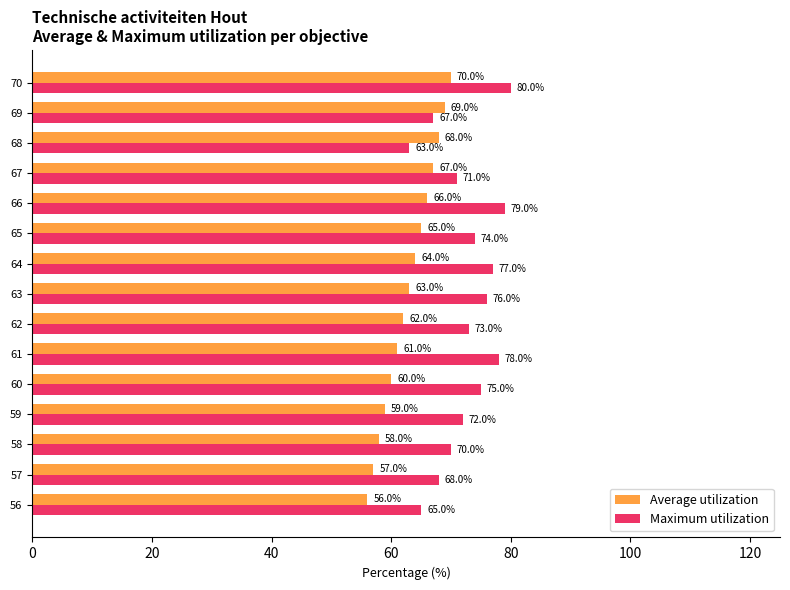

What value does the Maximum utilization series have at 59?

72.0